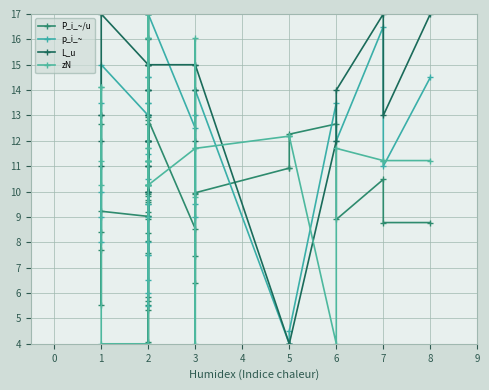

Rank the series by their maximum value, from highest to lowest.

P_i_~/u, p_i_~, L_u, zN